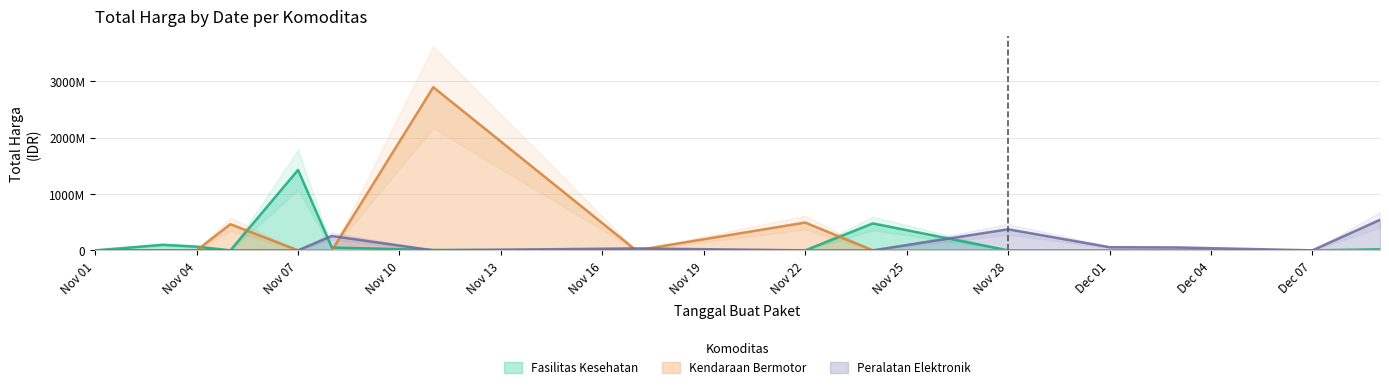

What is the average value of the Kendaraan Bermotor series?

256608273